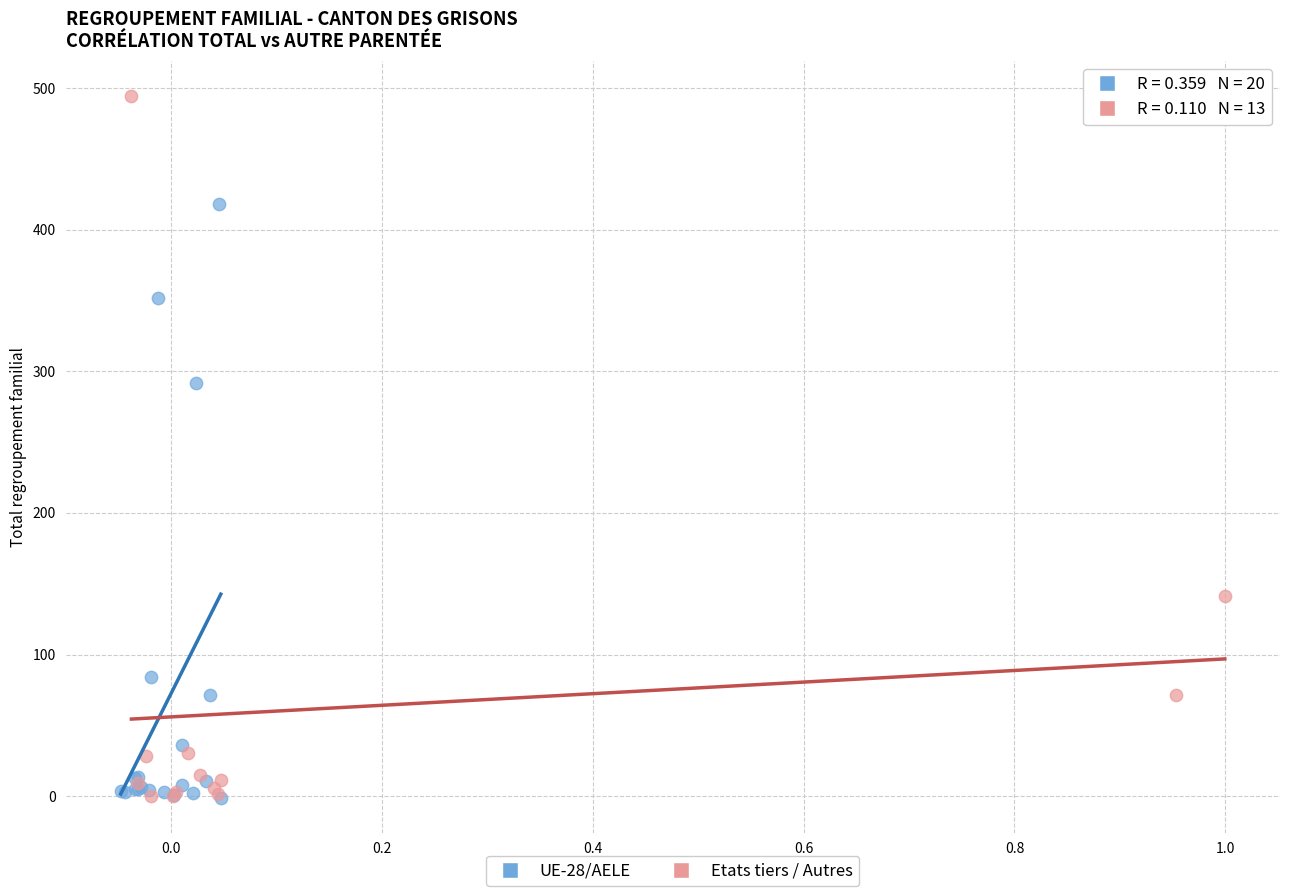

Which series reaches the maximum Y coordinate?

Etats tiers / Autres